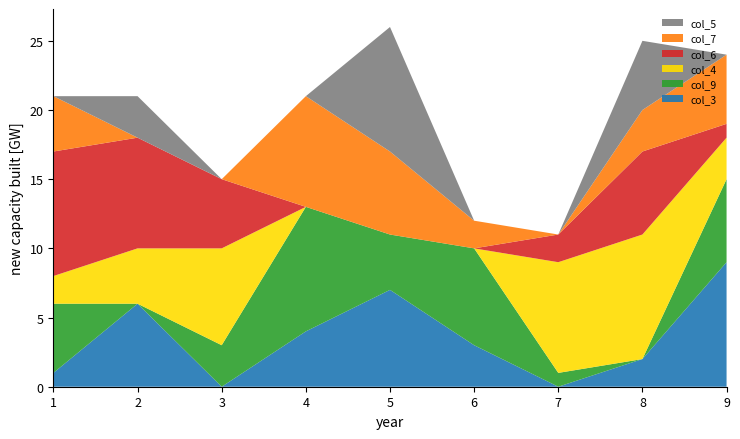

Reading left to right, extract all data points from this chart.

col_3: 1=1	2=6	3=0	4=4	5=7	6=3	7=0	8=2	9=9
col_9: 1=5	2=0	3=3	4=9	5=4	6=7	7=1	8=0	9=6
col_4: 1=2	2=4	3=7	4=0	5=0	6=0	7=8	8=9	9=3
col_6: 1=9	2=8	3=5	4=0	5=0	6=0	7=2	8=6	9=1
col_7: 1=4	2=0	3=0	4=8	5=6	6=2	7=0	8=3	9=5
col_5: 1=0	2=3	3=0	4=0	5=9	6=0	7=0	8=5	9=0